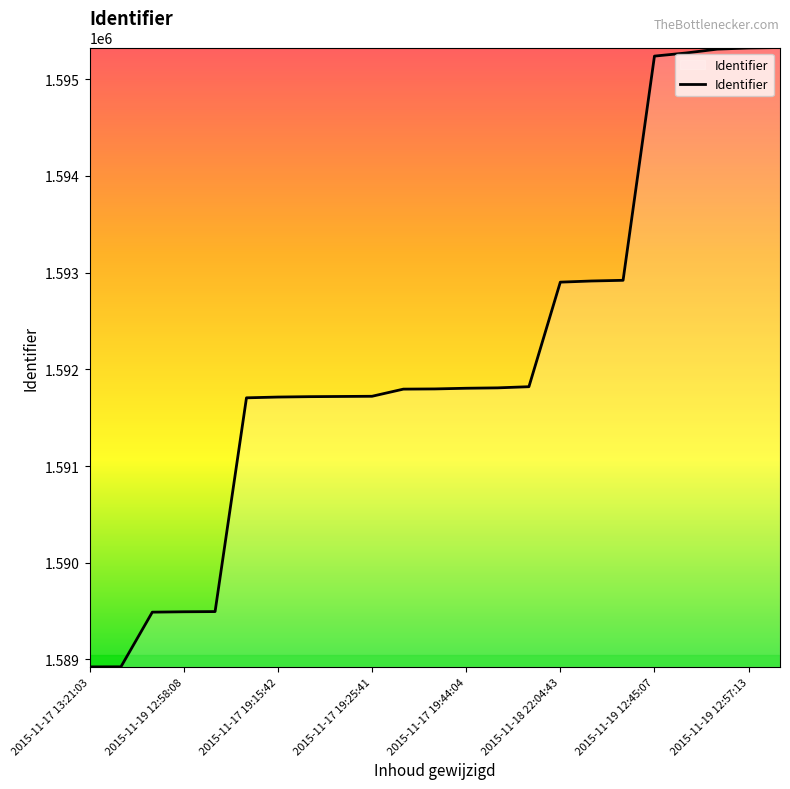

What is the difference between the maximum and minimum values?

6404